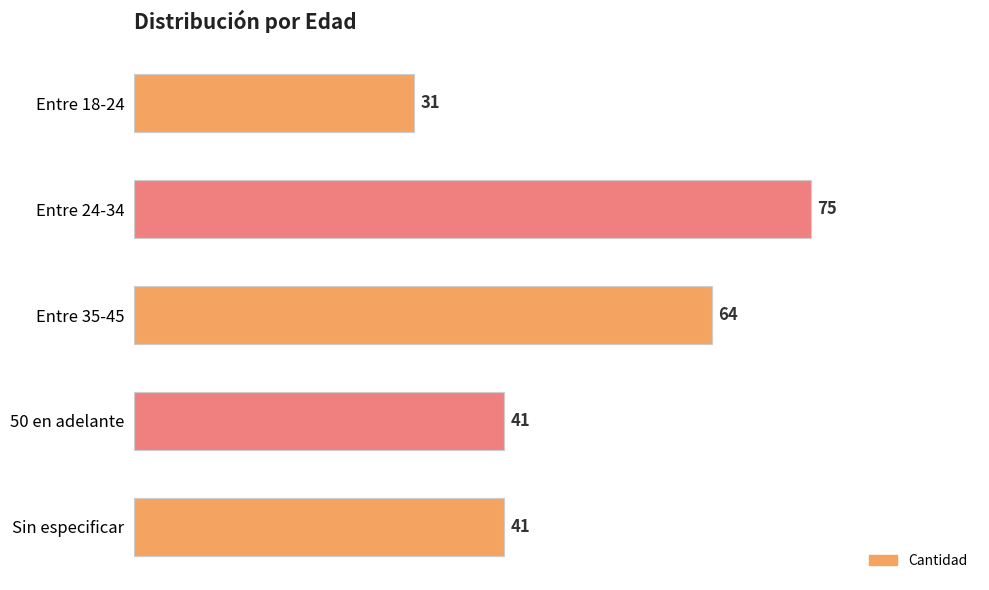

True or false: the data shows 64 at Entre 35-45.

True